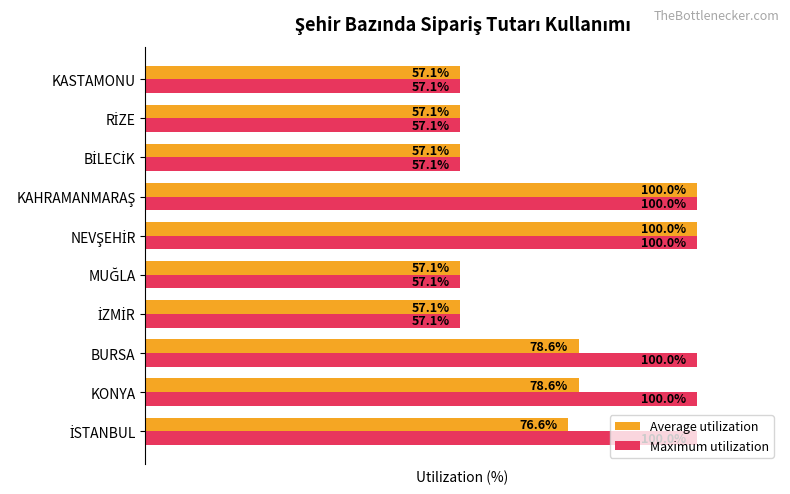

Rank the series at BURSA from lowest to highest value.

Average utilization, Maximum utilization